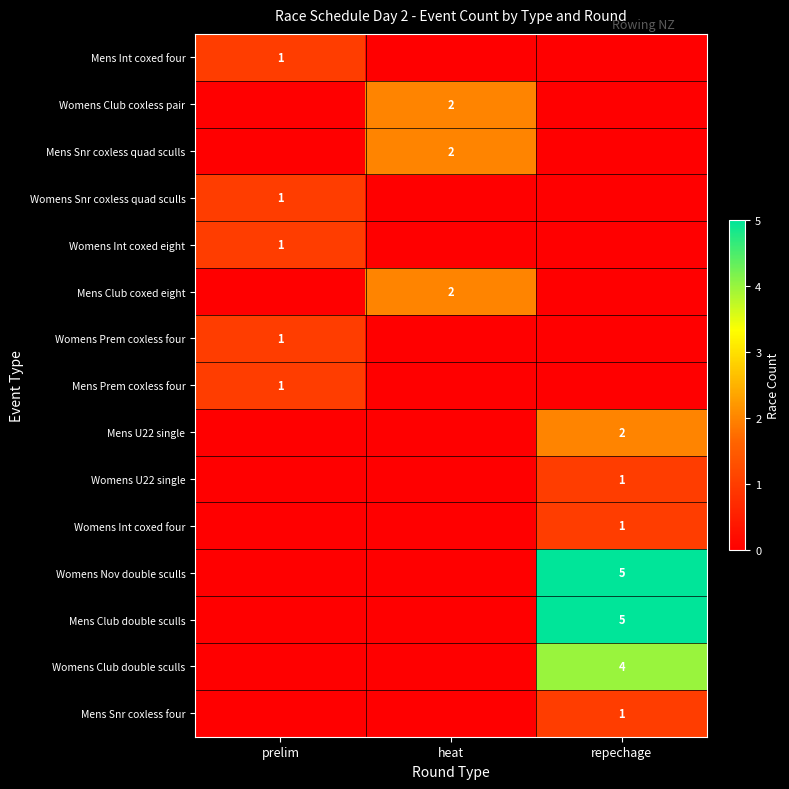

The value of Womens U22 single at repechage is 1. True or false?

True